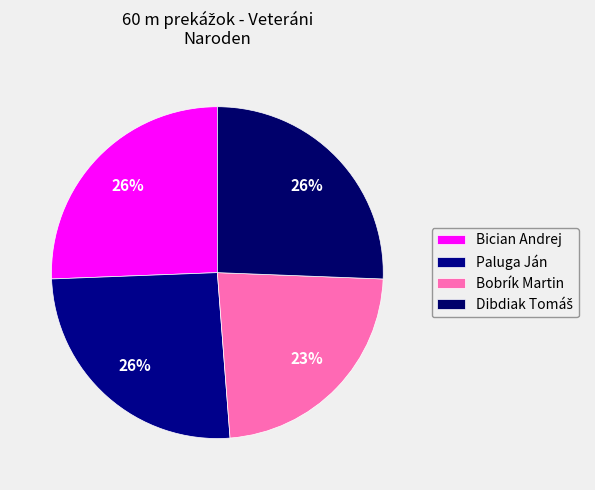

How many segments does this pie chart have?

4